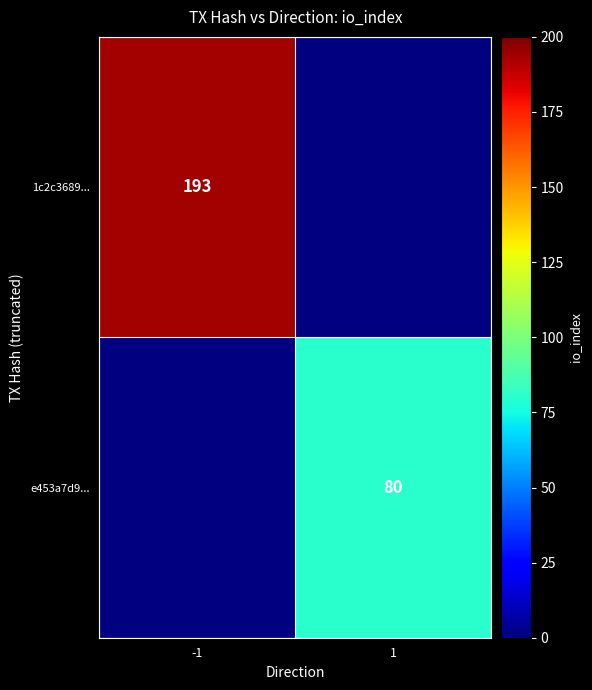

The value of e453a7d9... at 1 is 109. True or false?

False